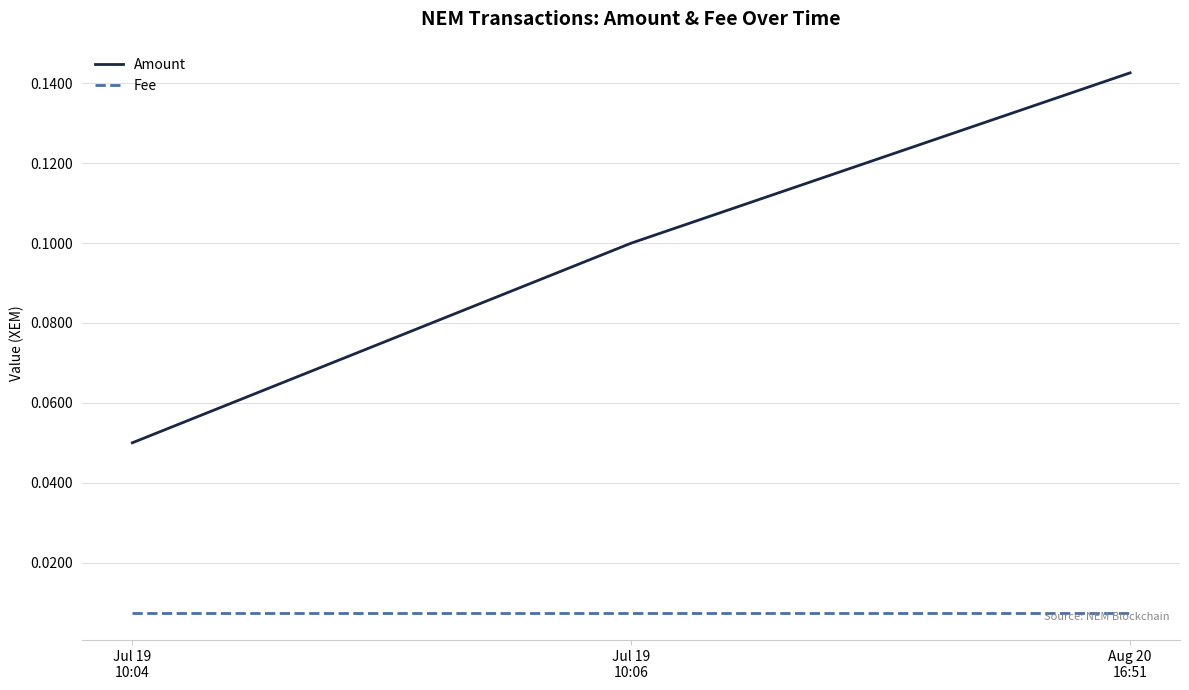

Is the value of Fee at Jul 19
10:06 greater than the value of Amount at Jul 19
10:04?

No